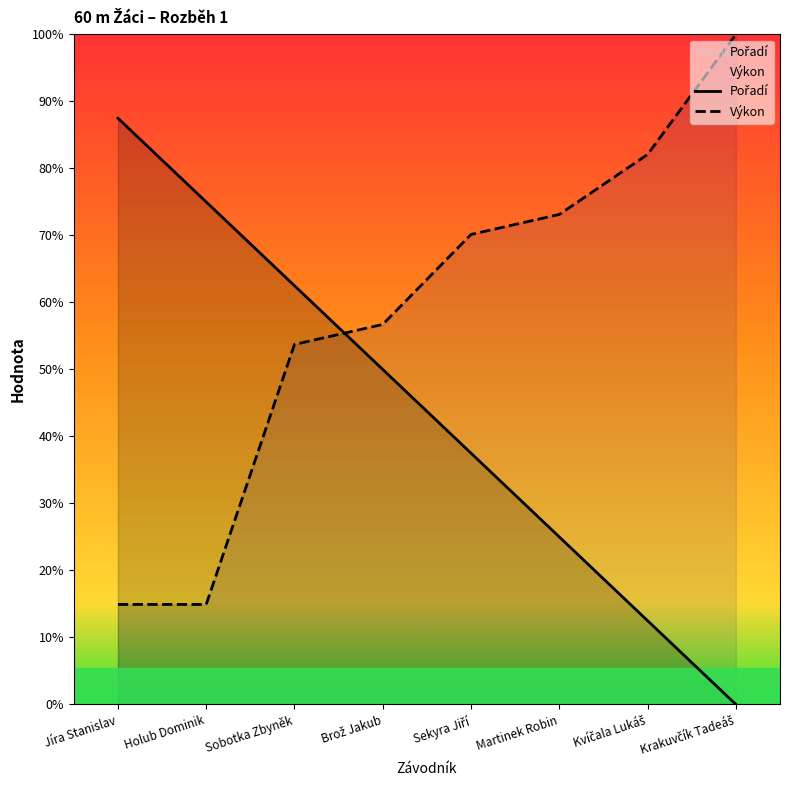

Where does the Pořadí series first go above 5?

Jíra Stanislav